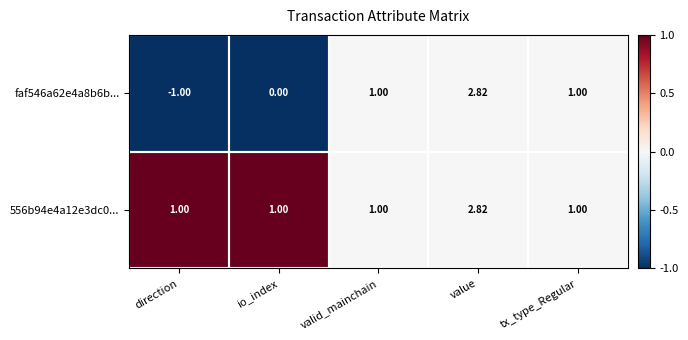

Is the value of faf546a62e4a8b6b... at direction greater than the value of 556b94e4a12e3dc0... at tx_type_Regular?

No